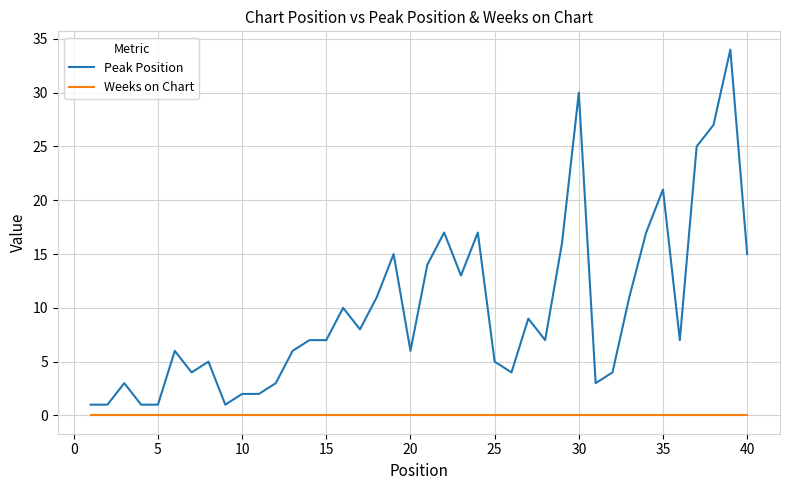

True or false: Peak Position and Weeks on Chart intersect in this chart.

False